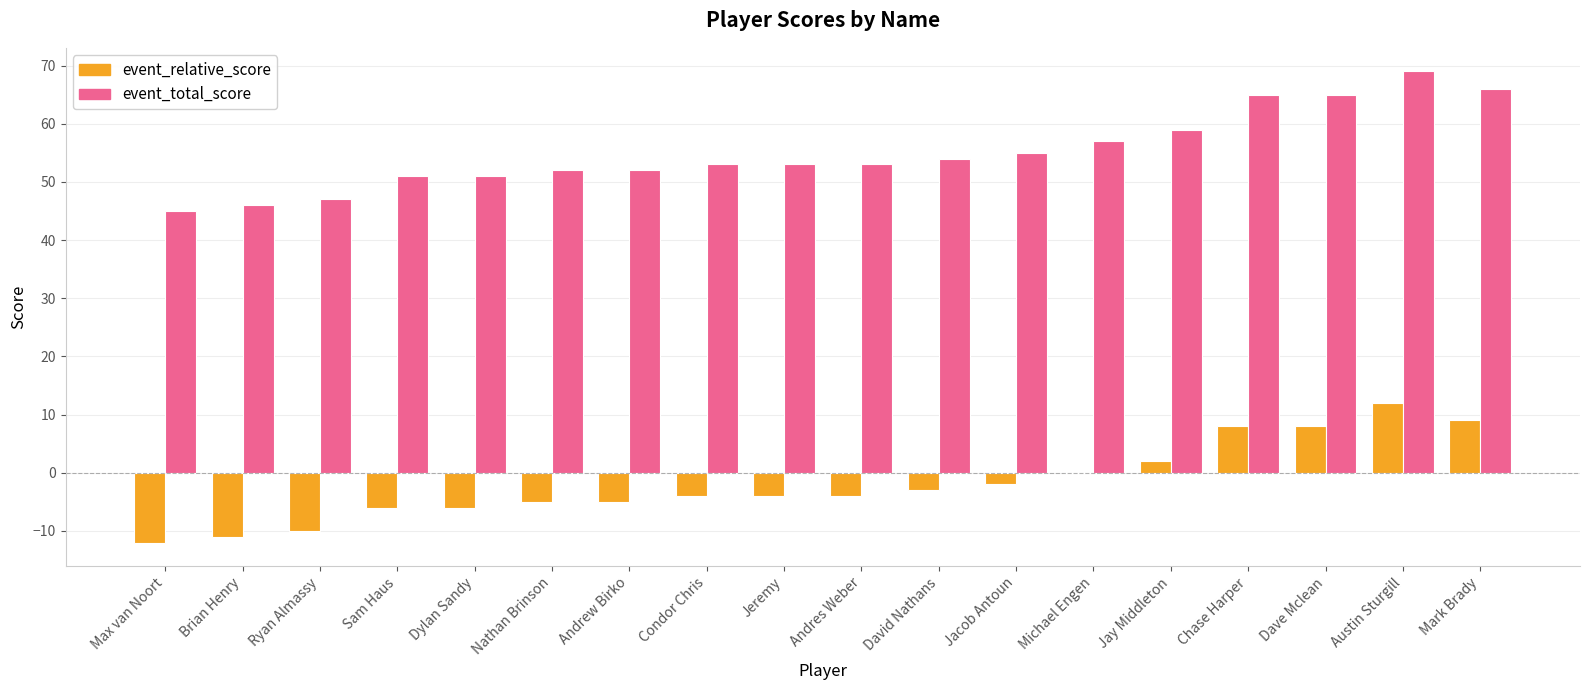

What are all the series names shown in the legend?

event_relative_score, event_total_score